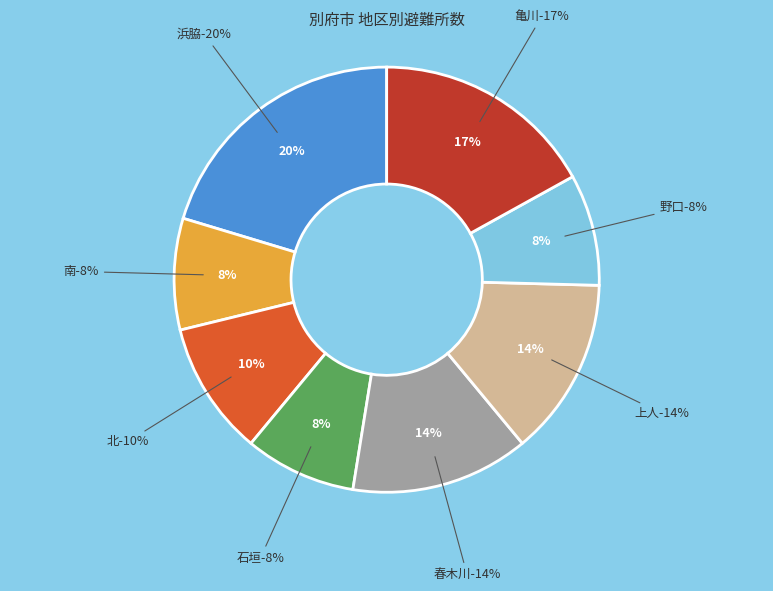

To the nearest percent, what is the average slice percentage?

12%